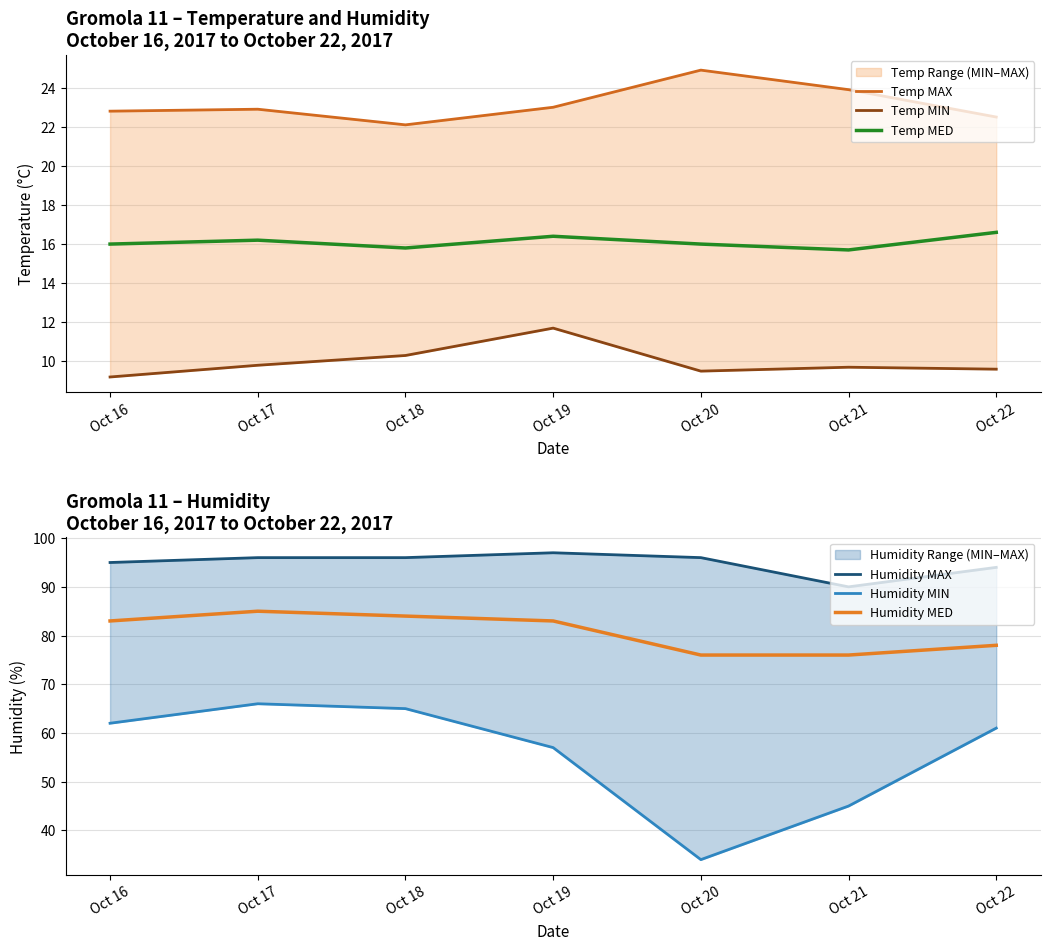

What is the total value across all series at Oct 22?

281.7